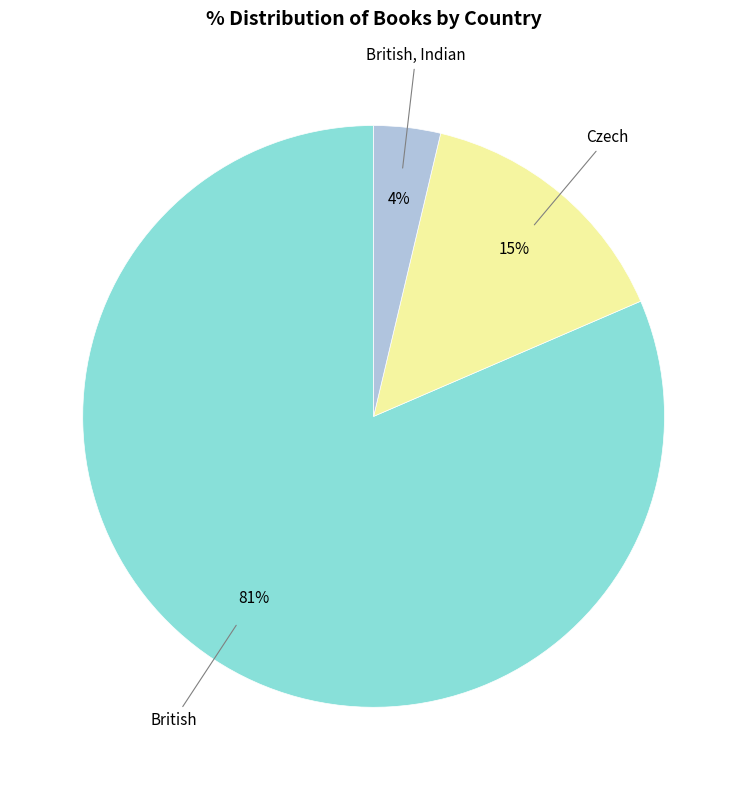

Does any single category account for the majority?

Yes